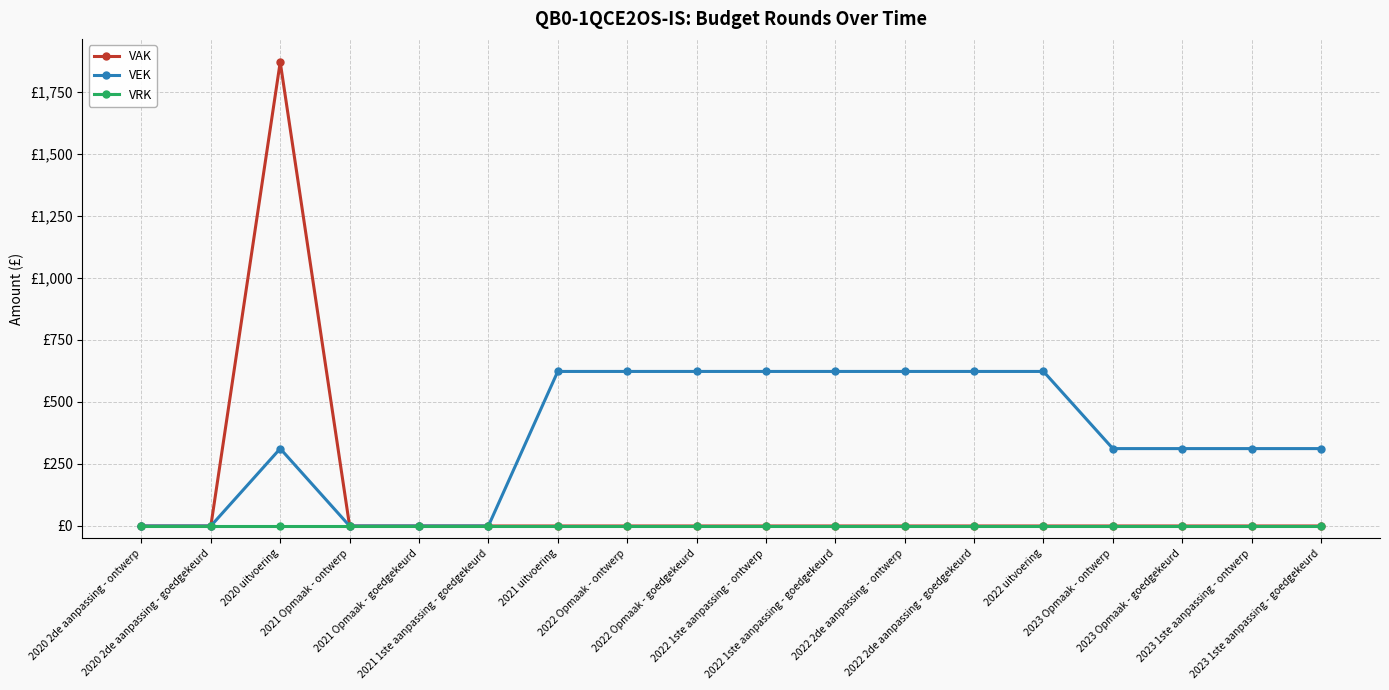

What is the maximum value shown in the chart?

1870